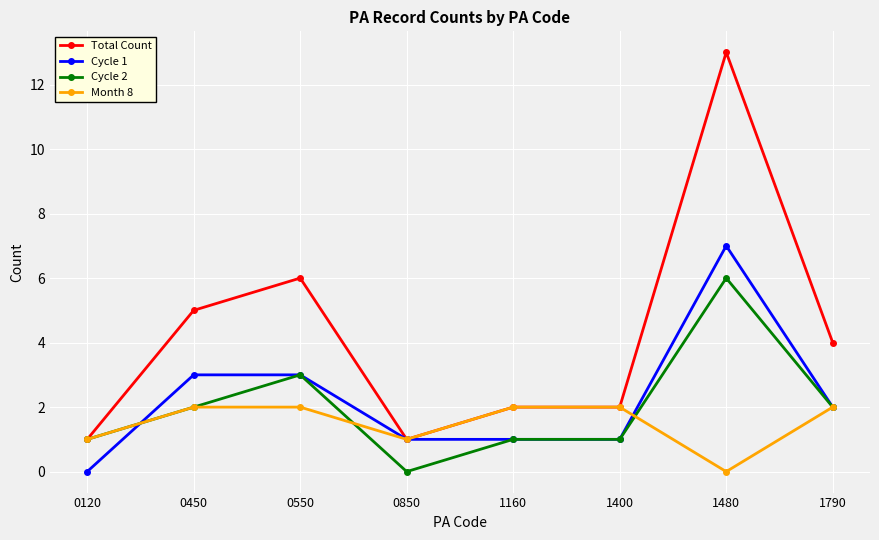

Reading right to left, what are all the values shown in this chart?

Total Count: 4	13	2	2	1	6	5	1
Cycle 1: 2	7	1	1	1	3	3	0
Cycle 2: 2	6	1	1	0	3	2	1
Month 8: 2	0	2	2	1	2	2	1